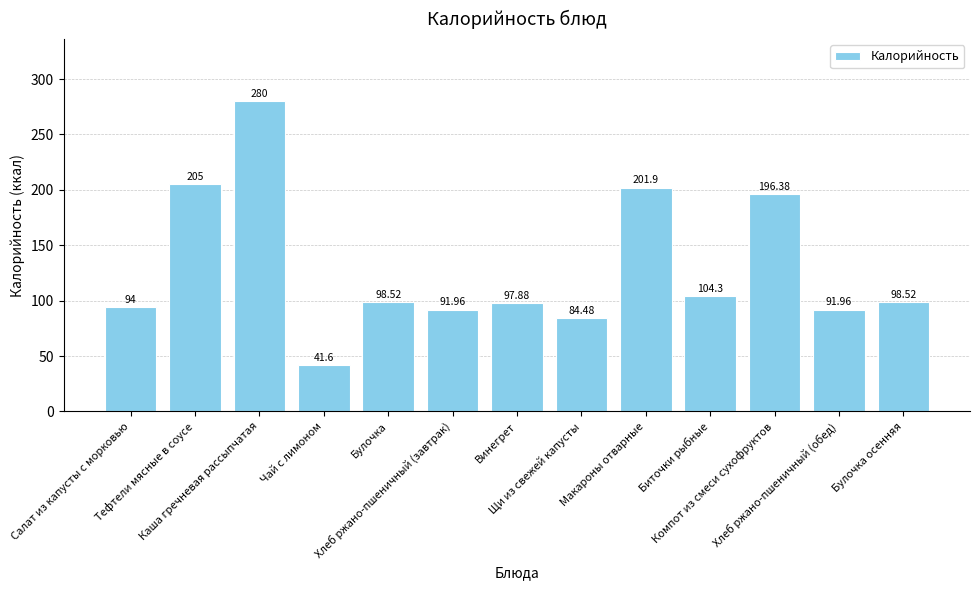

Reading right to left, list all the values displayed in this chart.

98.5	92.0	196.4	104.3	201.9	84.5	97.9	92.0	98.5	41.6	280.0	205.0	94.0